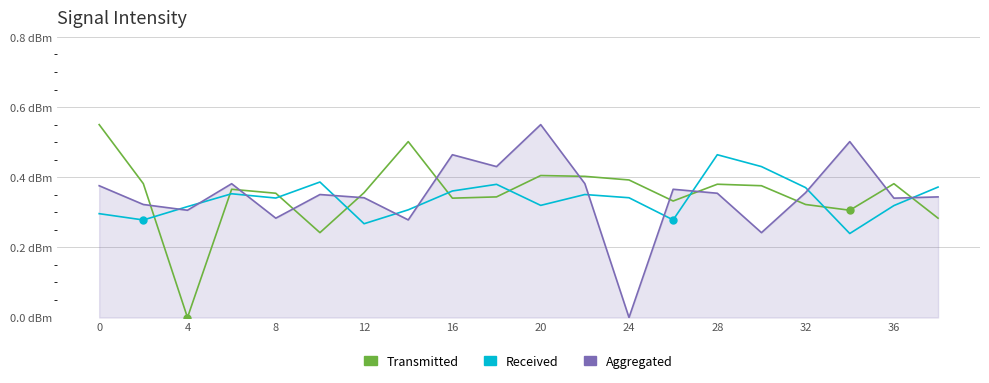

At how many categories does at least one series exceed 0?

20